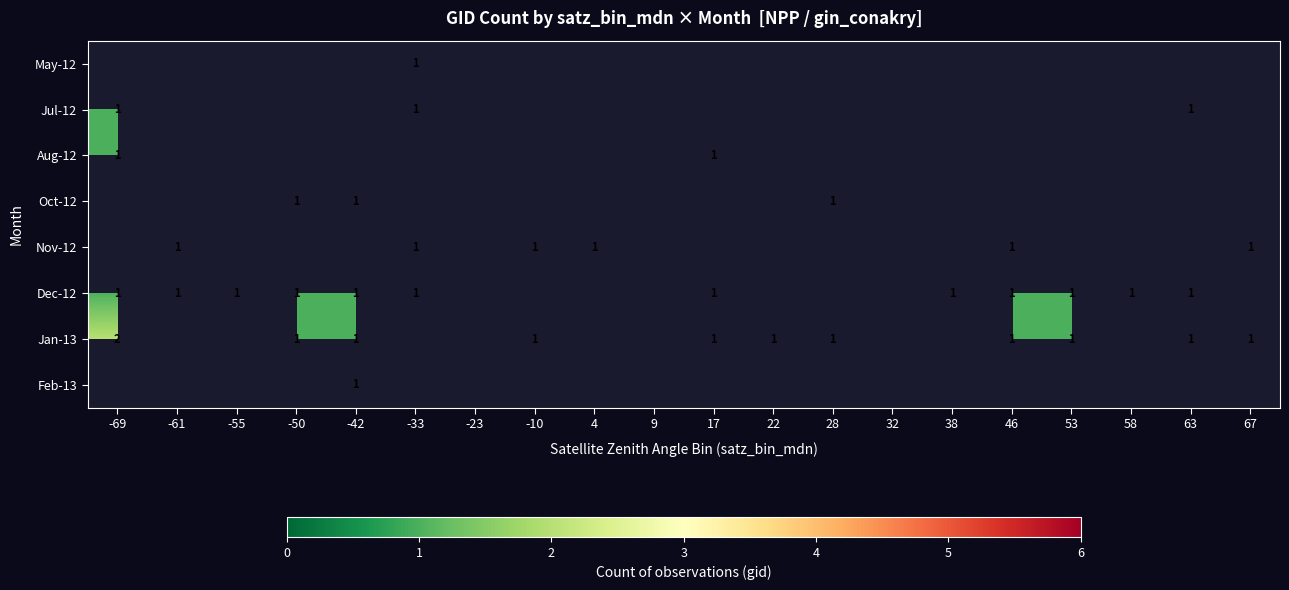

Which category has the lowest value across all series?

-33